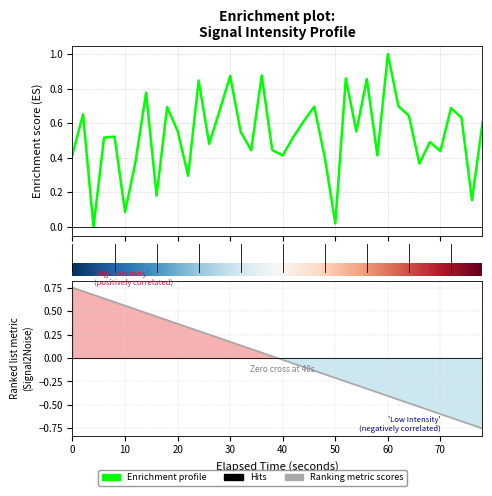

Is it true that the value at 29 is 0.2?

False